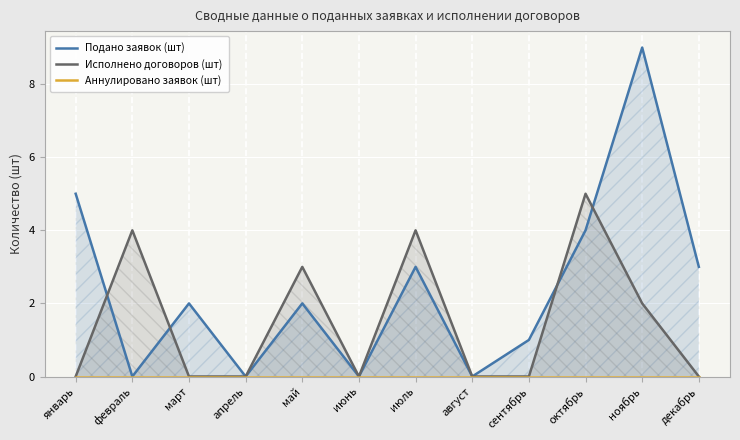

In Подано заявок (шт), how many points are lower than both neighbors (excluding endpoints)?

4